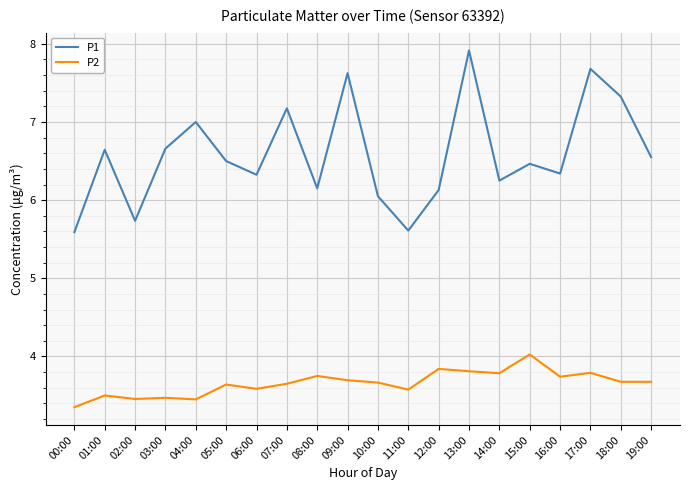

How many categories are shown in the chart?

20